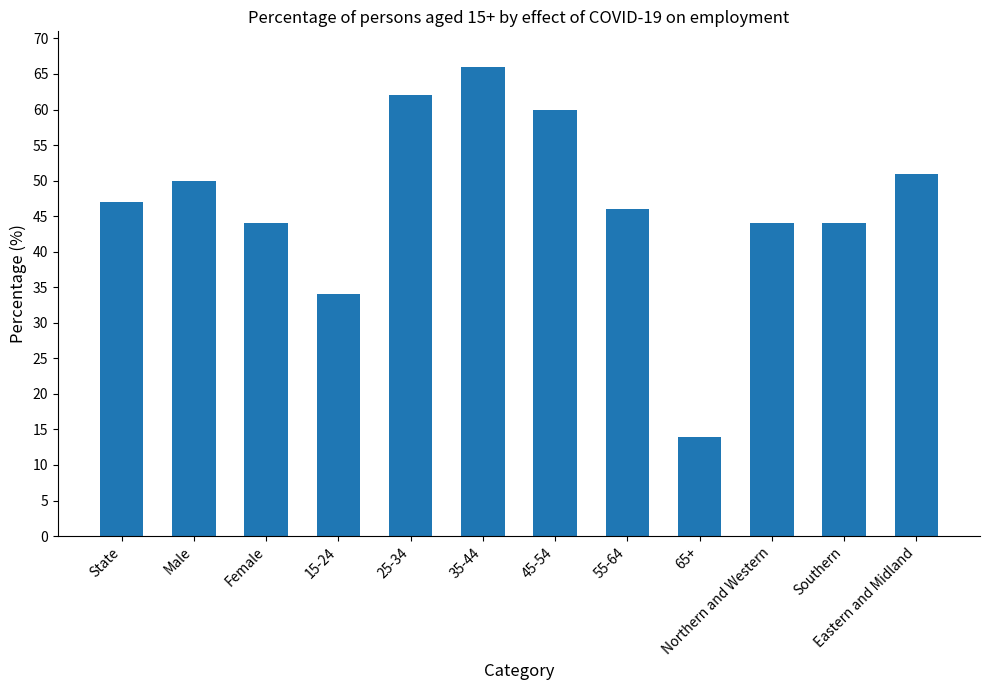

What is the approximate value at 65+, to the nearest 10?

10